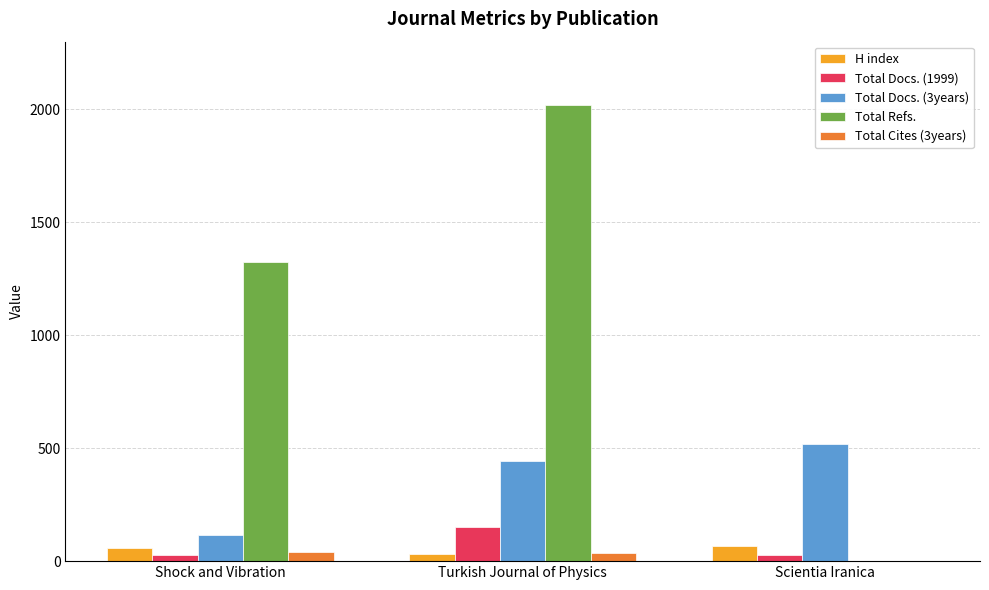

What are all the series names shown in the legend?

H index, Total Docs. (1999), Total Docs. (3years), Total Refs., Total Cites (3years)